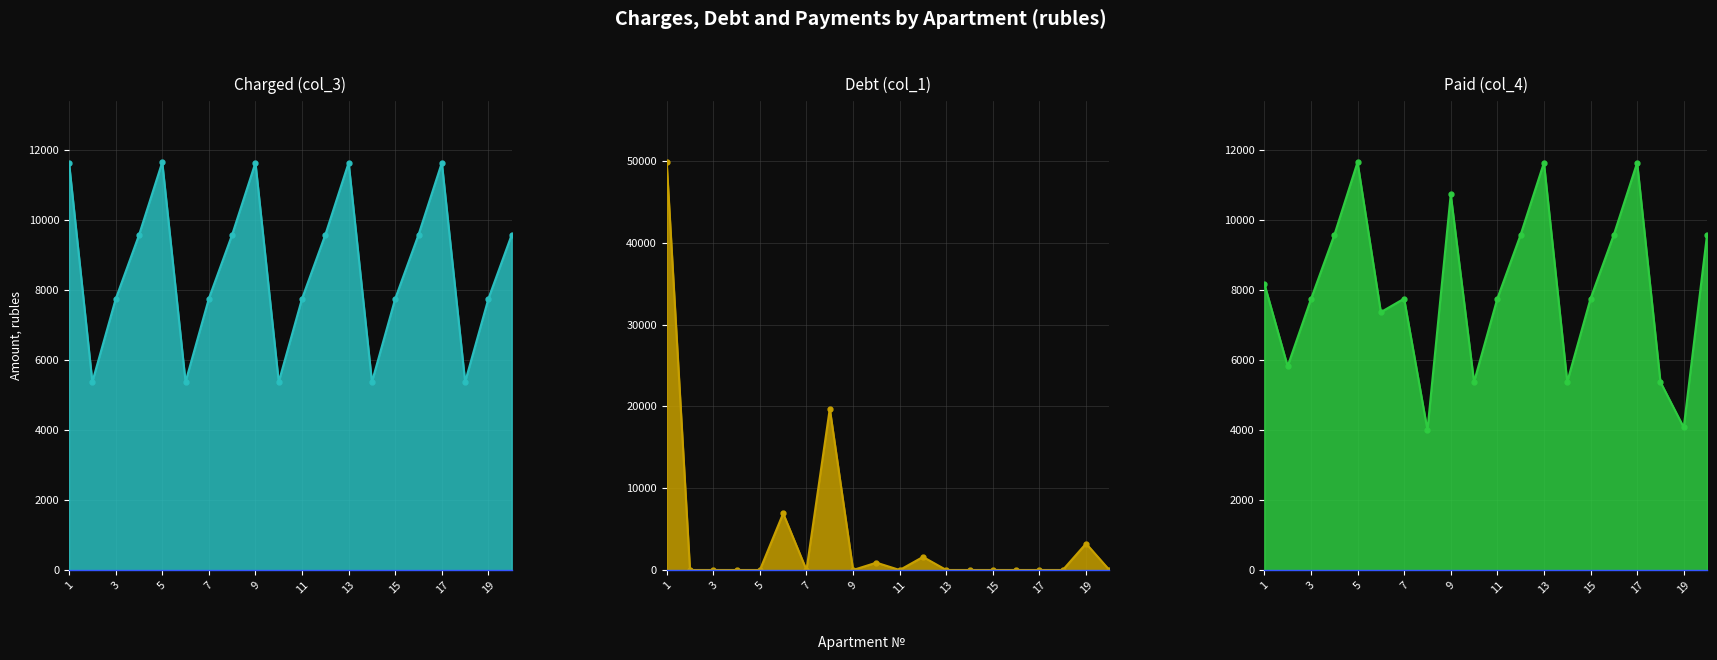

True or false: paid (col_4) line has a value of 10527.0 at 14.

False